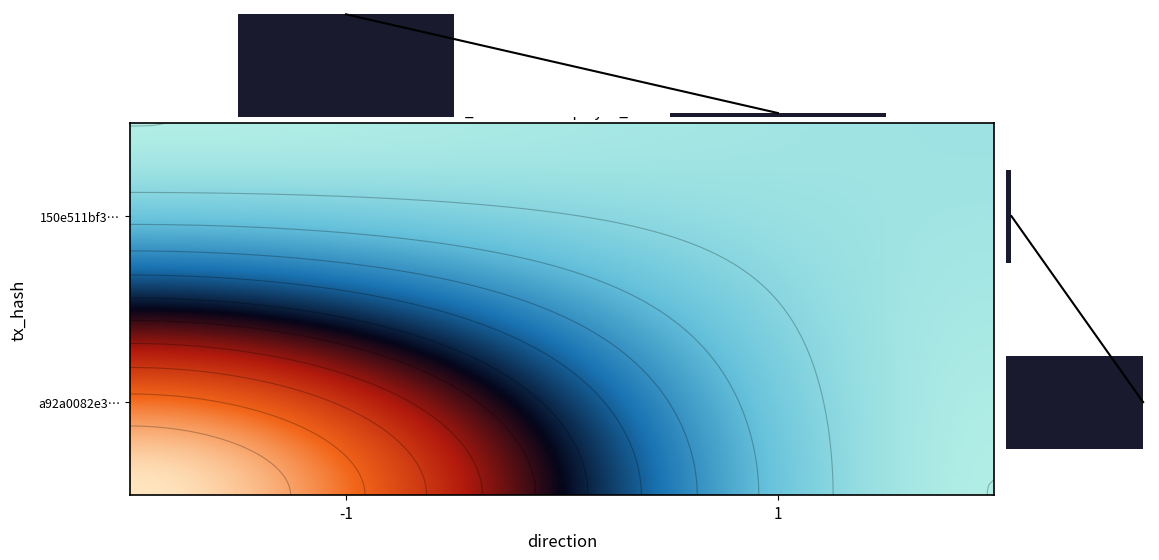

Reading right to left, what are all the values shown in this chart?

a92a0082e30f78c7435c0d31f9d350557c5bcb7: 50	-1
150e511bf38f61d613623e70203ed1038cf3b51: 2	1